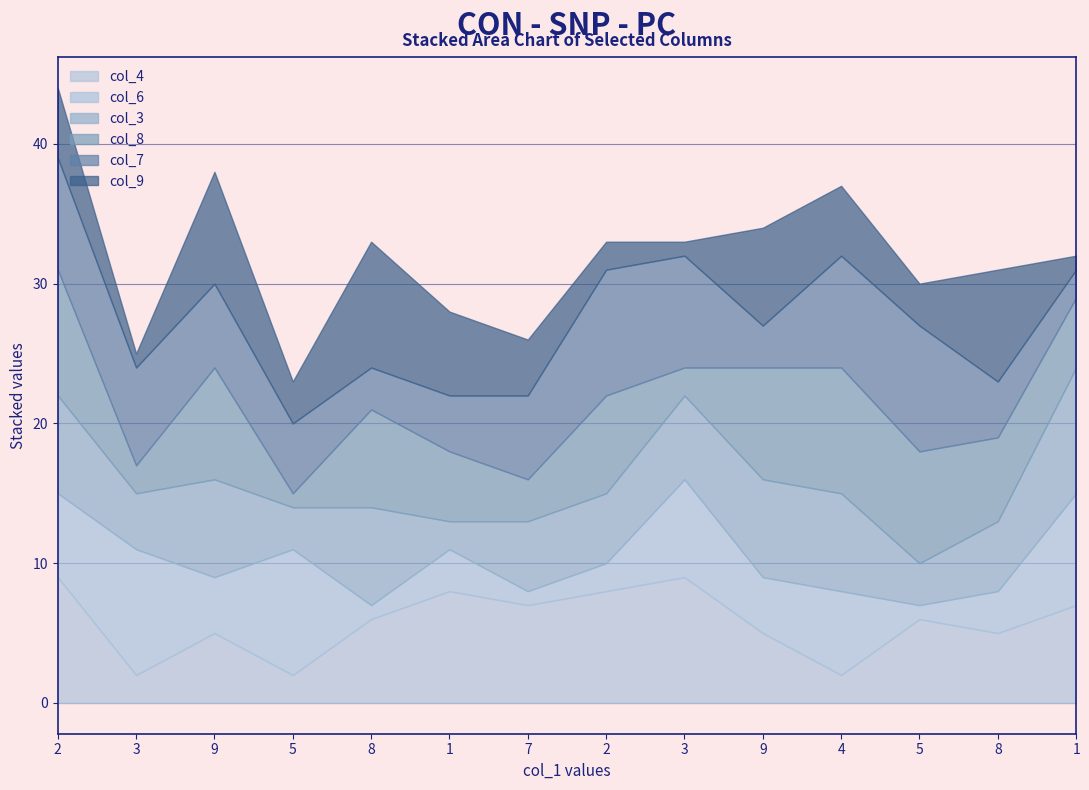

Is the value of col_3 at 1 greater than the value of col_8 at 8?

No